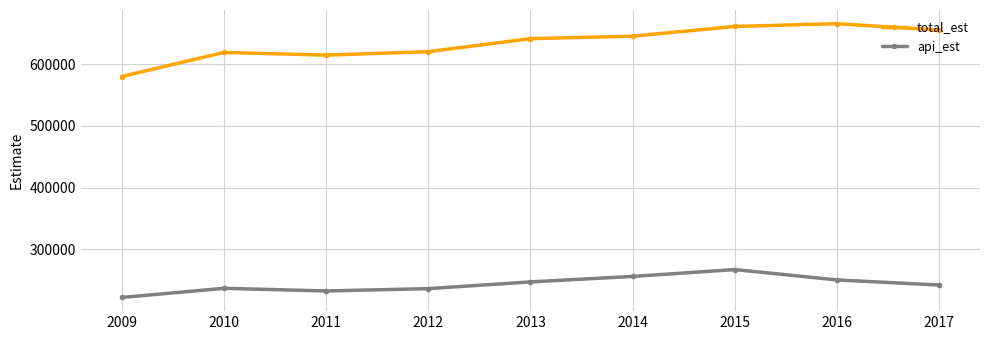

At which category is the sum across all series the highest?

2015